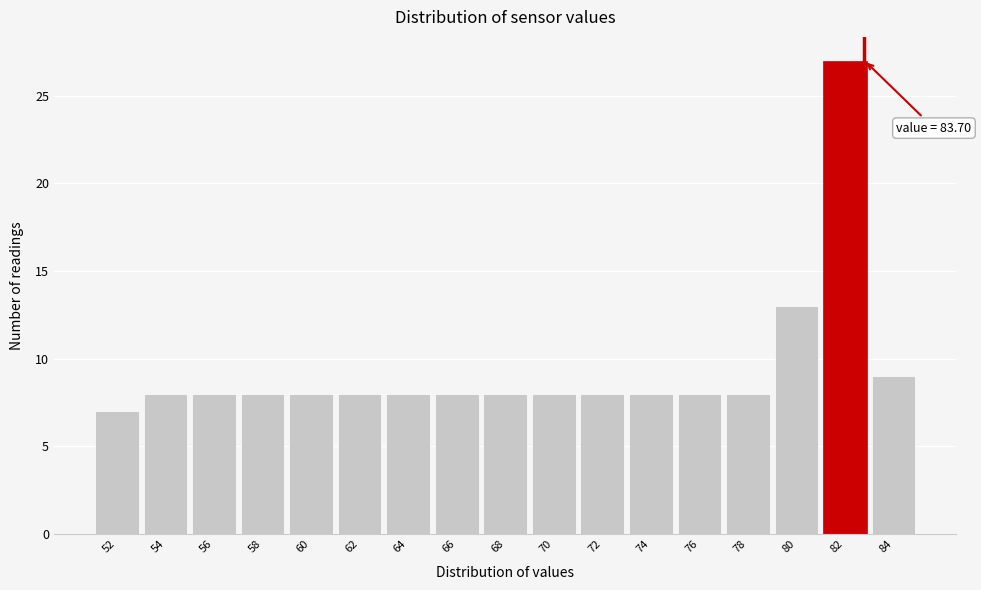

Reading left to right, what are all the values shown in this chart?

7	8	8	8	8	8	8	8	8	8	8	8	8	8	13	27	9